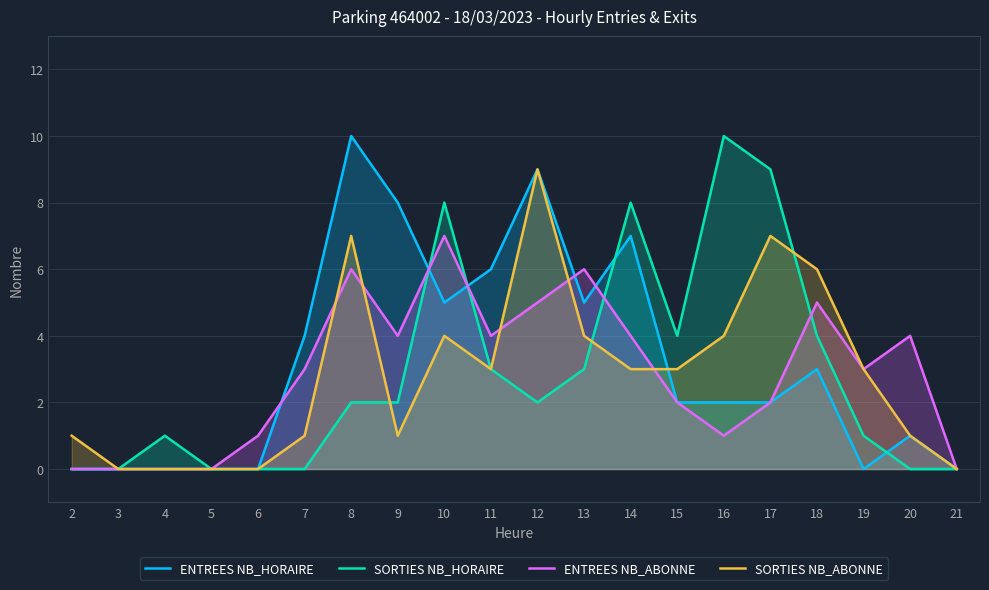

Which series has the largest range (max minus min)?

ENTREES NB_HORAIRE